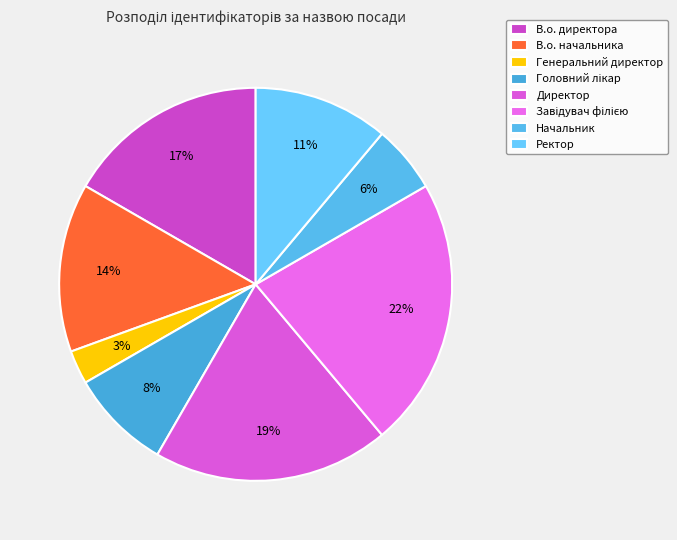

To the nearest percent, what is the average slice percentage?

12%